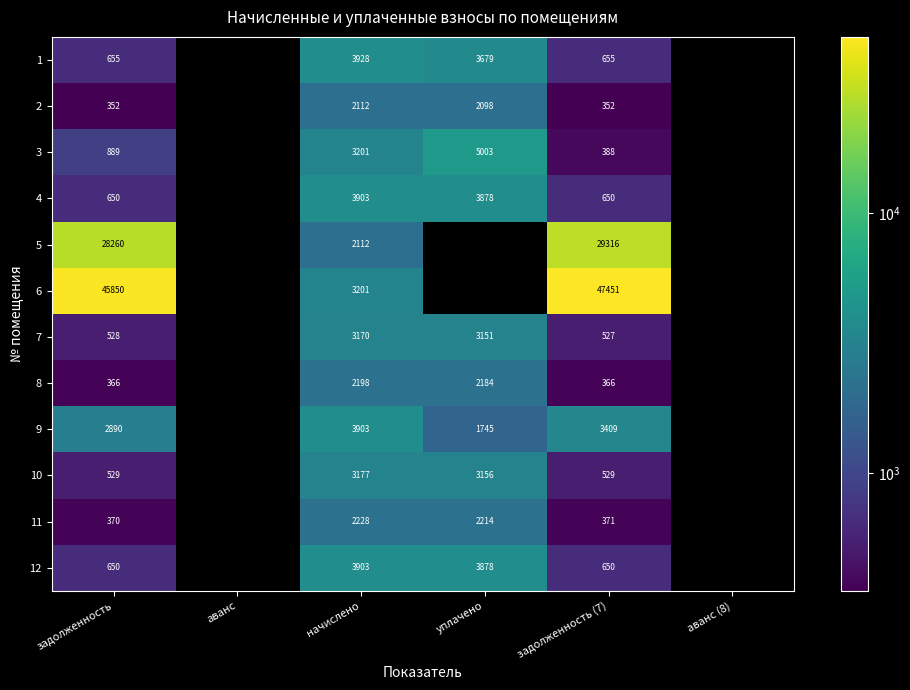

What is the total value across all series at начислено?

37036